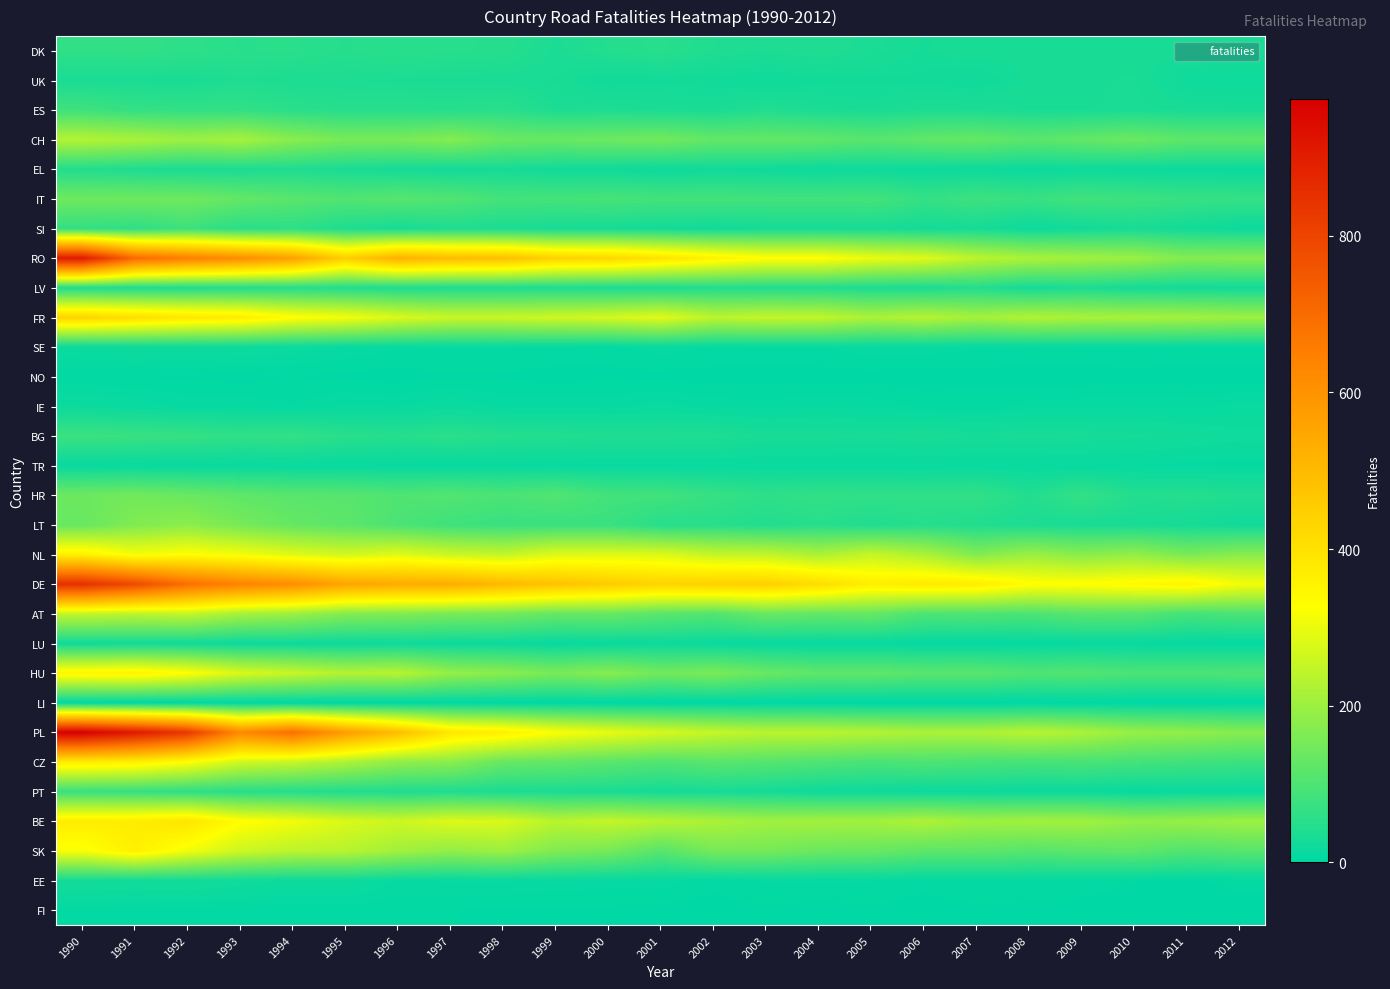

What is the greatest value displayed?

975